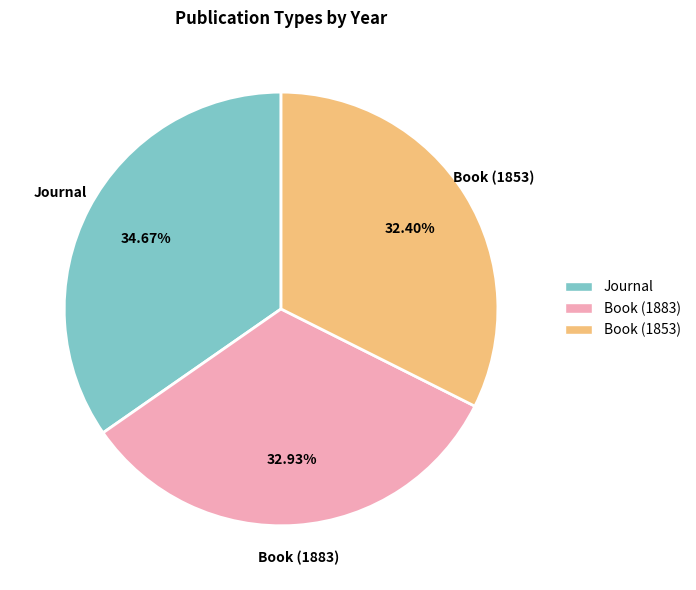

What percentage is the Book (1853) slice, to the nearest percent?

32%